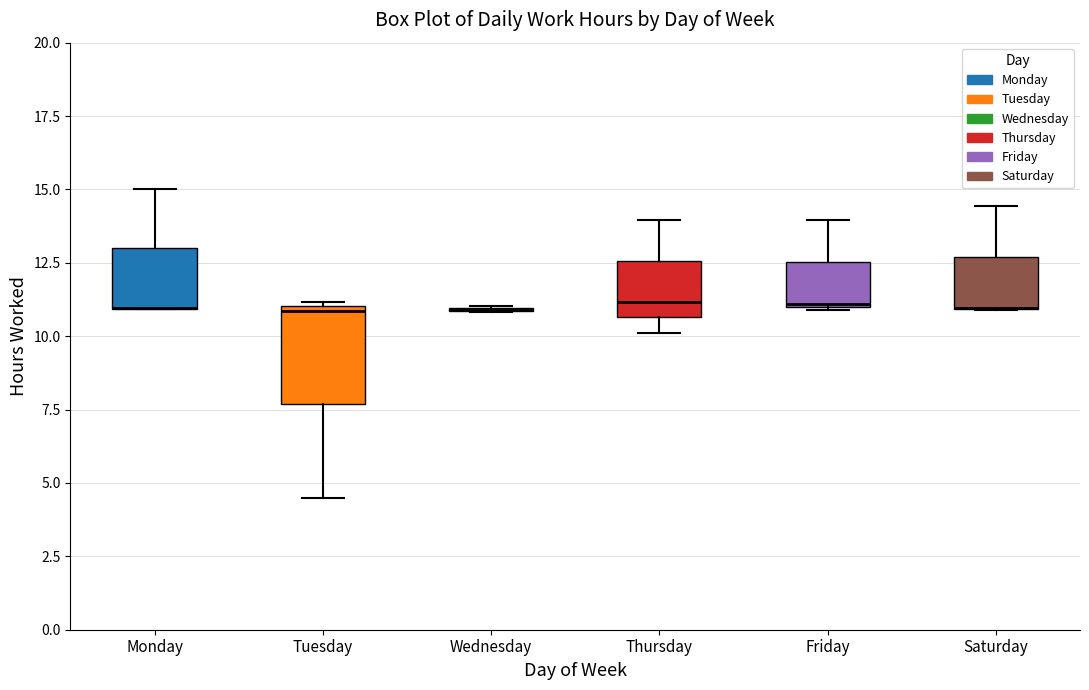

Comparing the boxes themselves (not the whiskers), which one is the tallest?

Tuesday